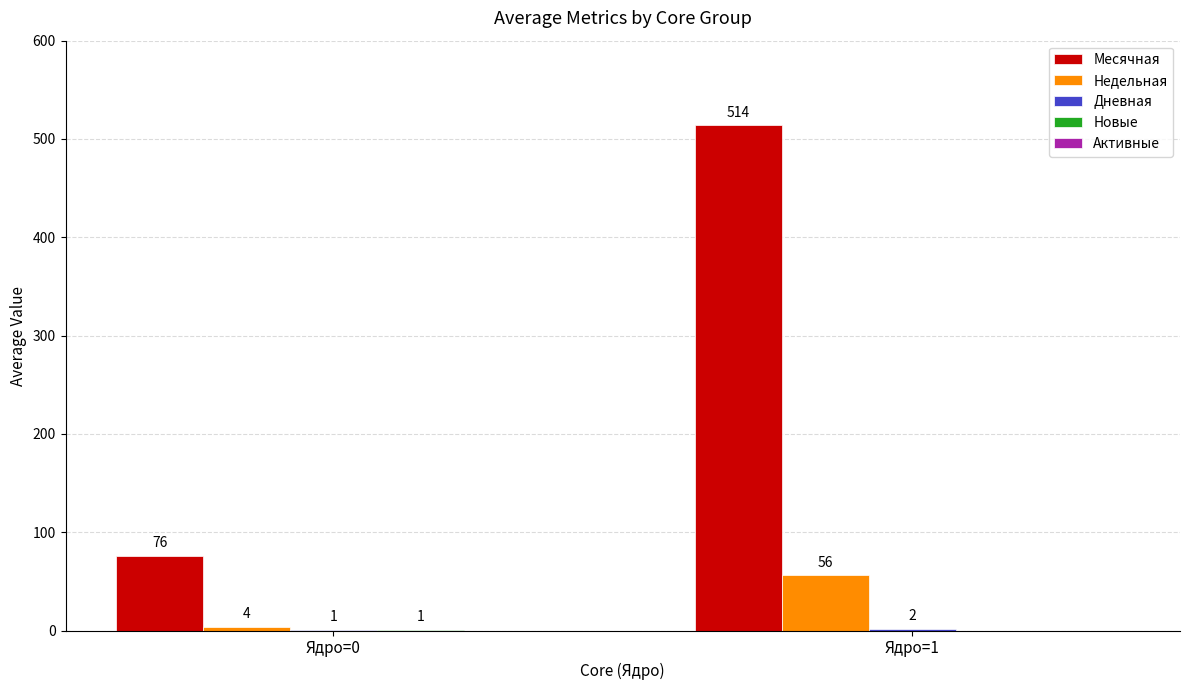

How many distinct data groups are displayed?

4